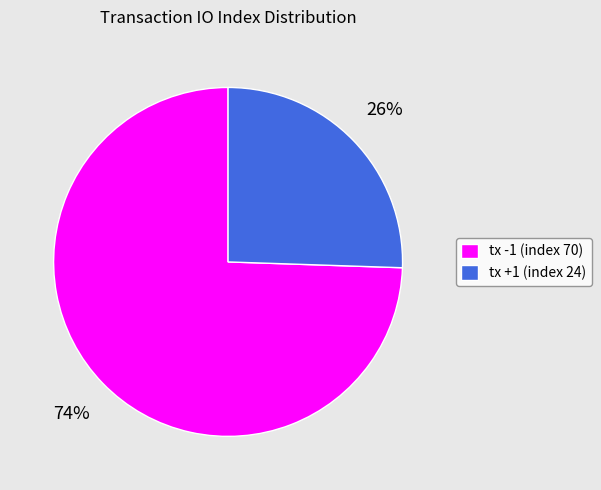

Count the number of slices in the pie.

2